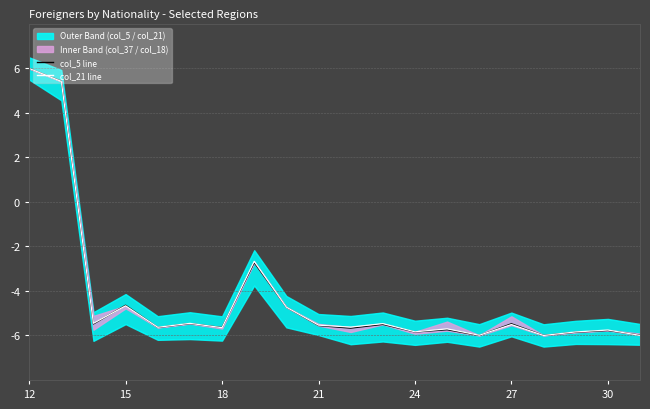

True or false: col_5 has a value of -2.0 at 13.

False